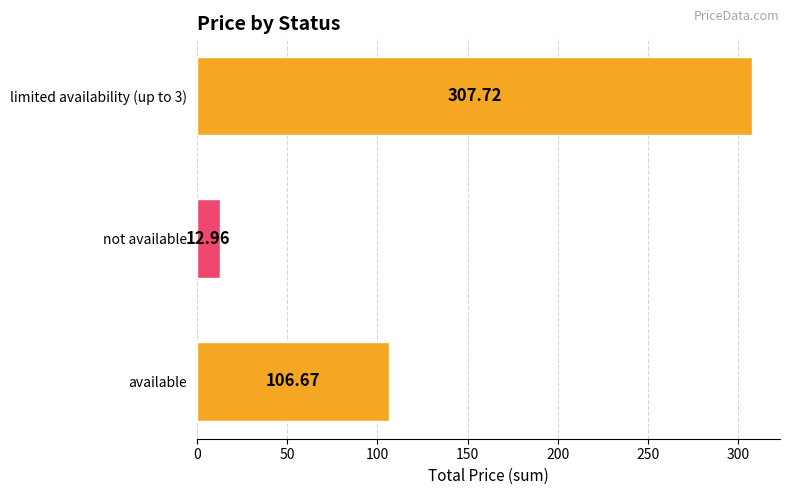

Between limited availability (up to 3) and not available, which is larger?

limited availability (up to 3)